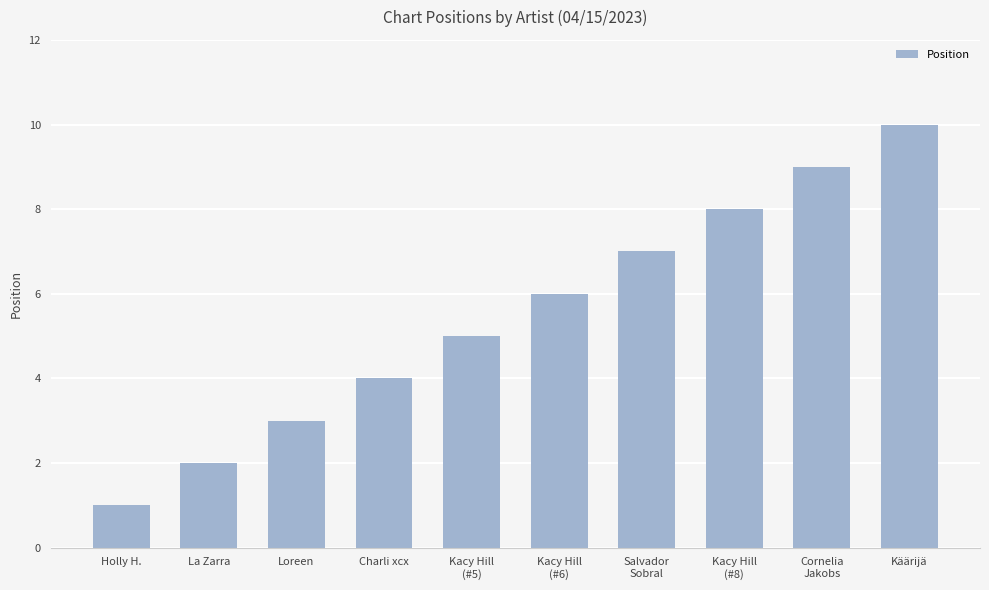

What is the difference between the second highest and minimum values?

8